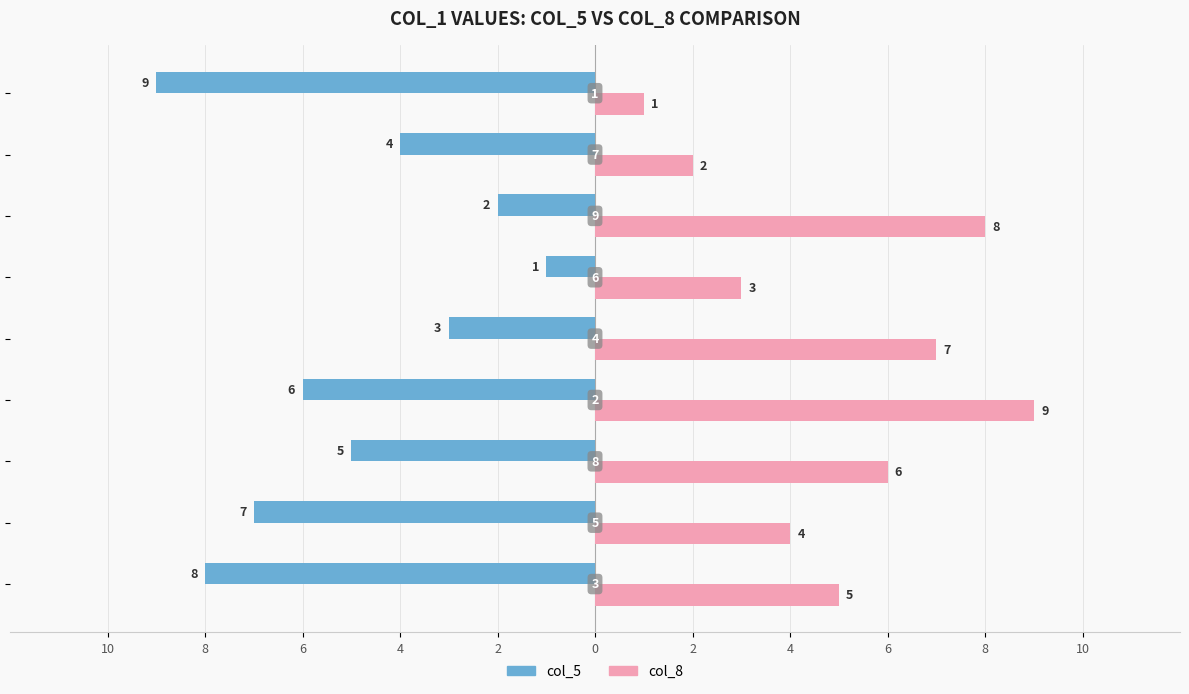

Reading left to right, transcribe all the data shown in this chart.

col_5: -8	-7	-5	-6	-3	-1	-2	-4	-9
col_8: 5	4	6	9	7	3	8	2	1